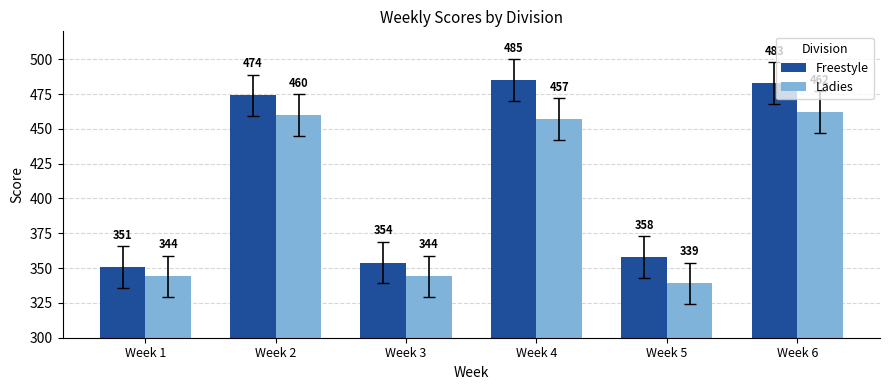

What is the value of the Freestyle bar at the 4th from the left?

485